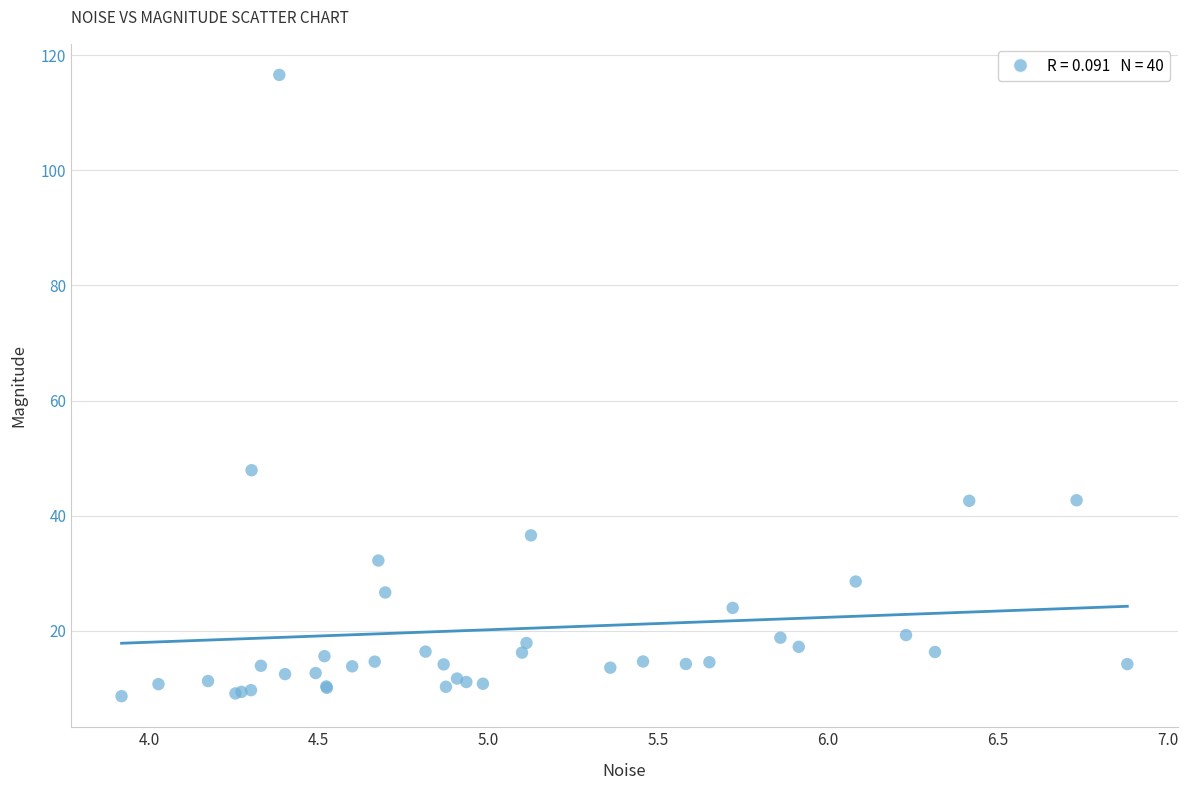

What Y value in the scatter plot is closest to 62?

47.9